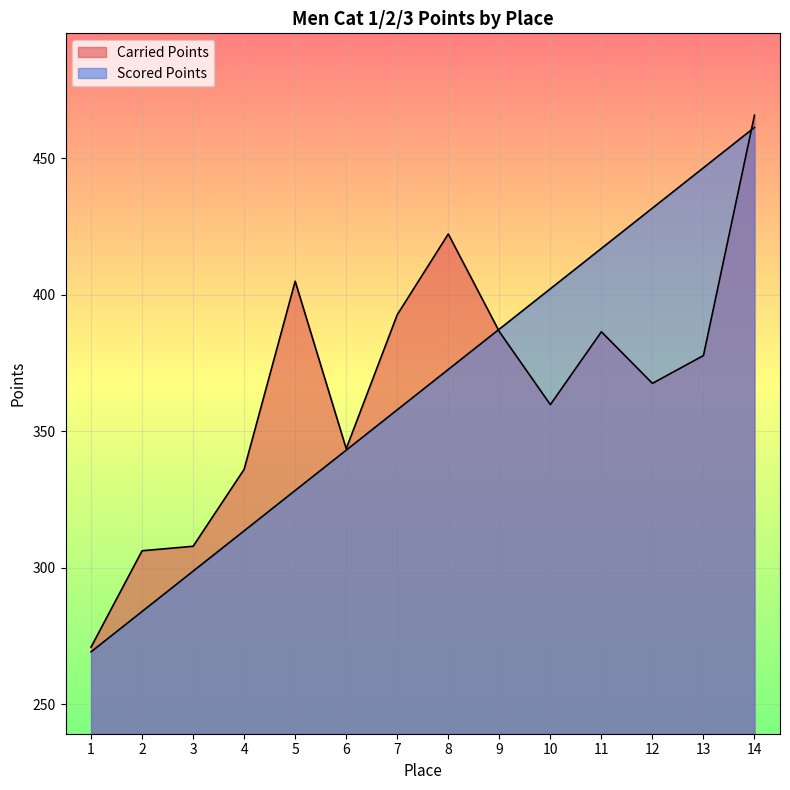

What is the value of the Scored Points point at the 14th from the left?

461.4